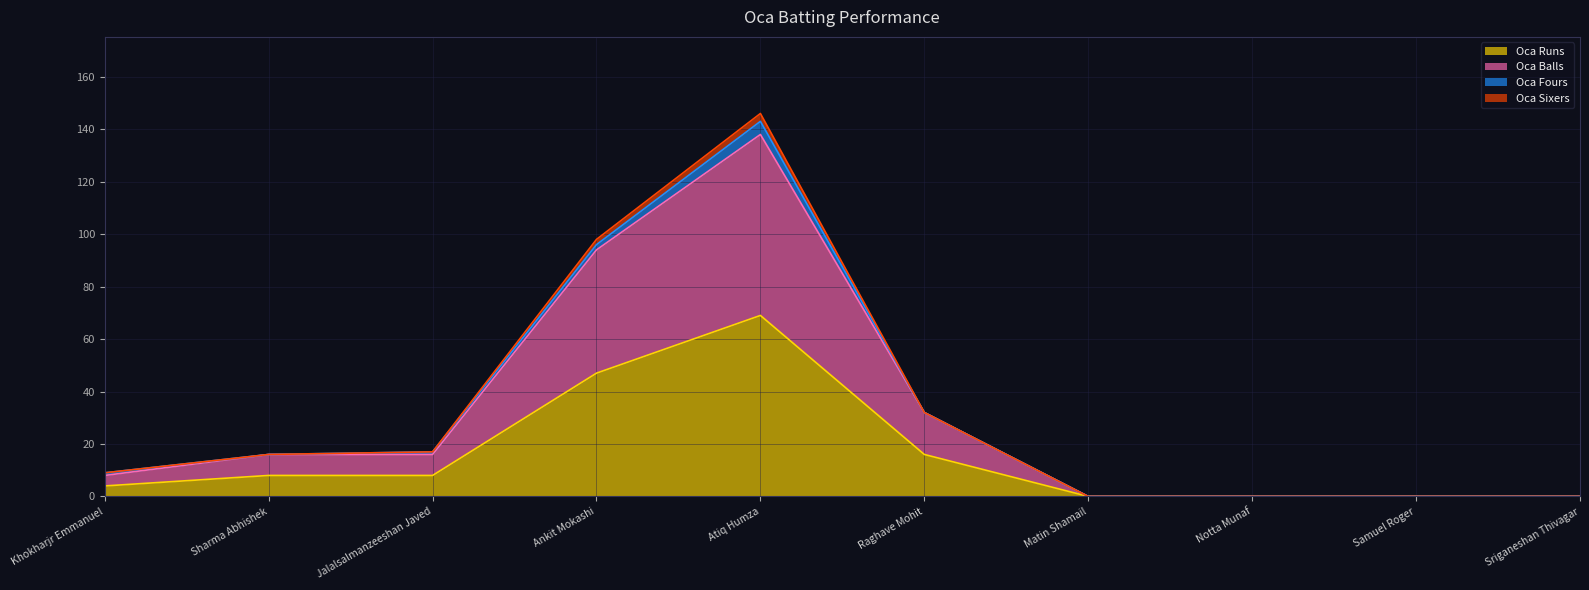

Is the value of Oca Balls at Raghave Mohit greater than the value of Oca Runs at Raghave Mohit?

Yes